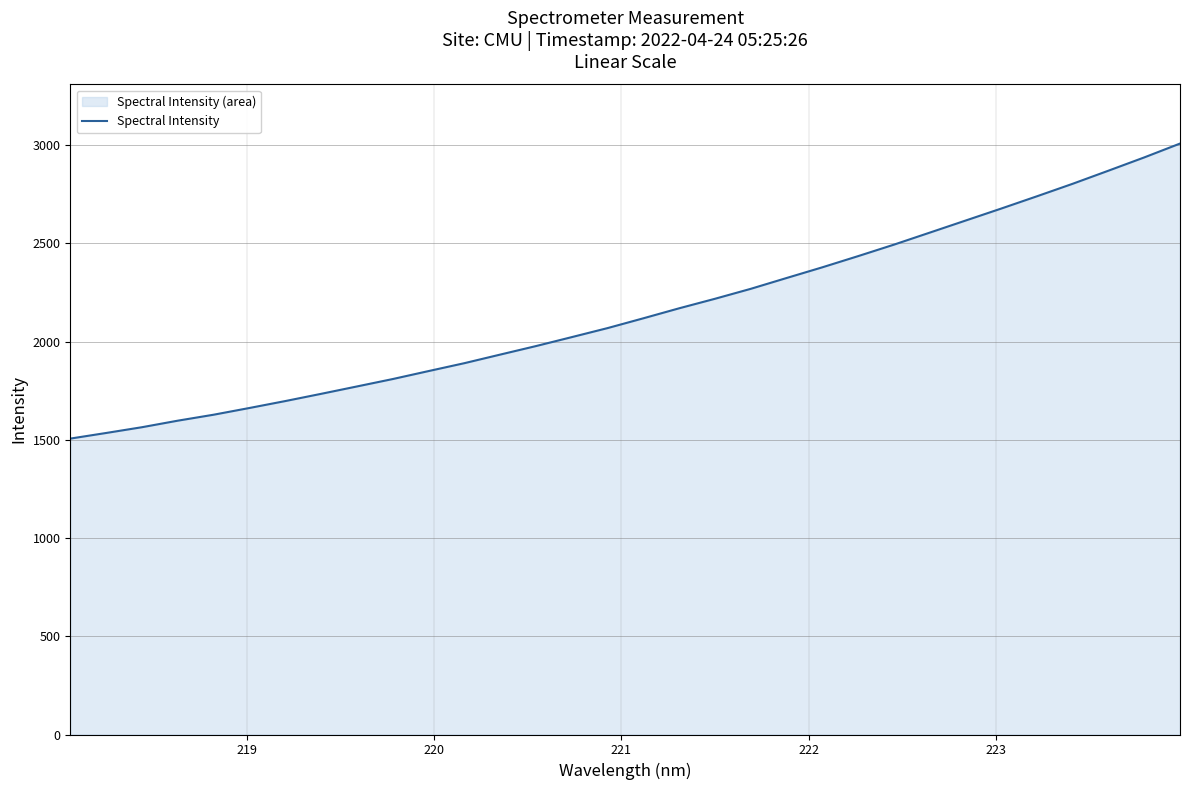

What is the smallest value displayed?

1506.5